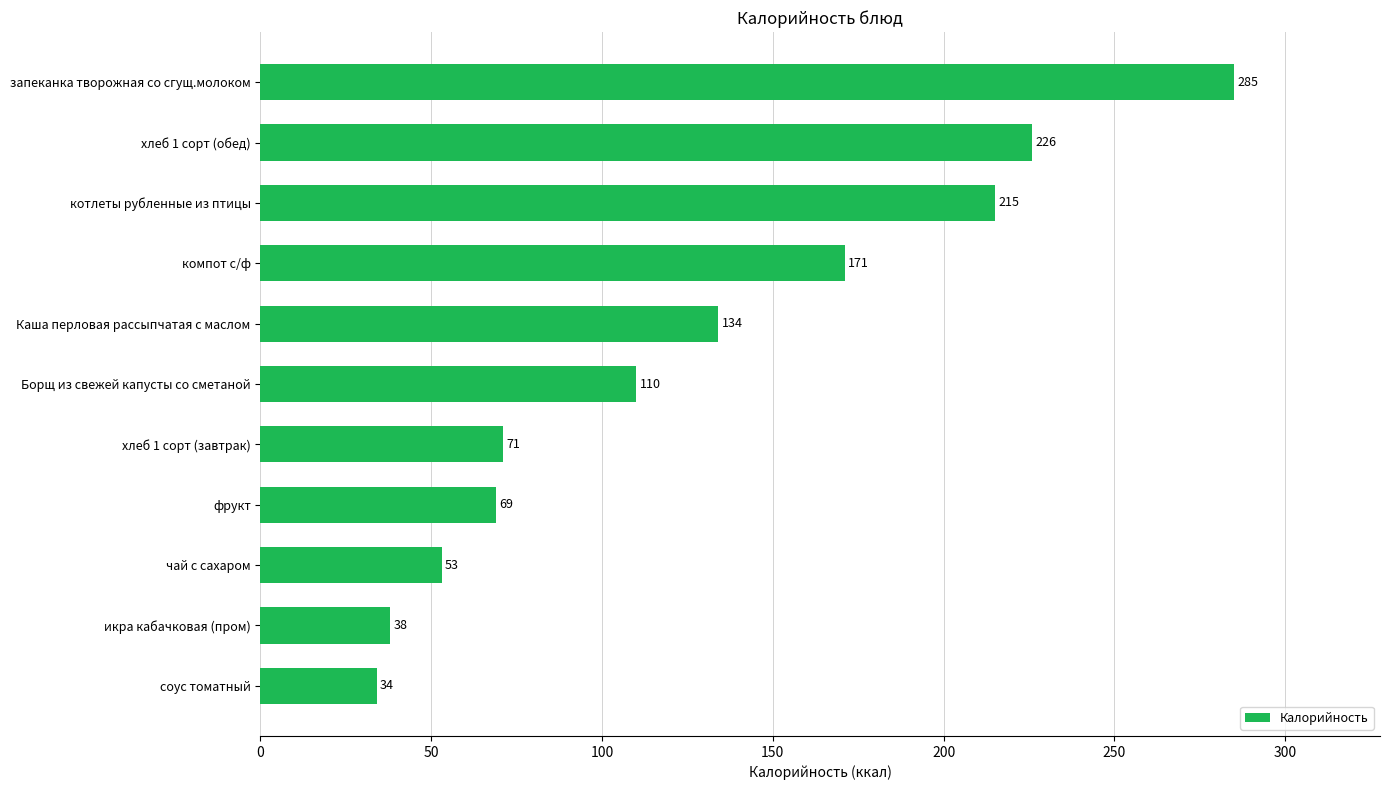

Rank the categories by value from lowest to highest.

соус томатный, икра кабачковая (пром), чай с сахаром, фрукт, хлеб 1 сорт (завтрак), Борщ из свежей капусты со сметаной, Каша перловая рассыпчатая с маслом, компот с/ф, котлеты рубленные из птицы, хлеб 1 сорт (обед), запеканка творожная со сгущ.молоком